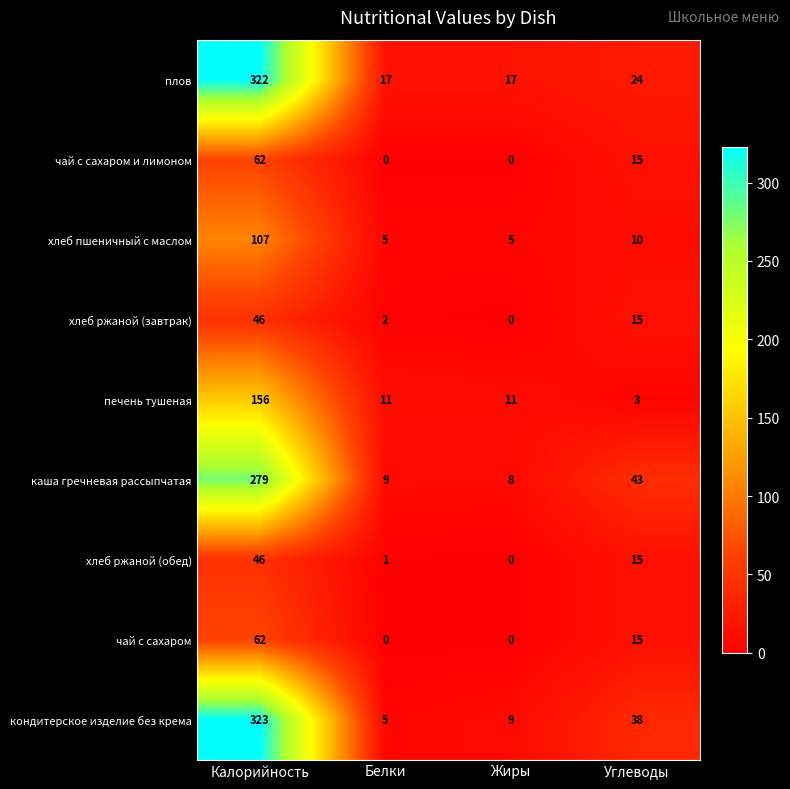

Which series has the largest total across all categories?

плов